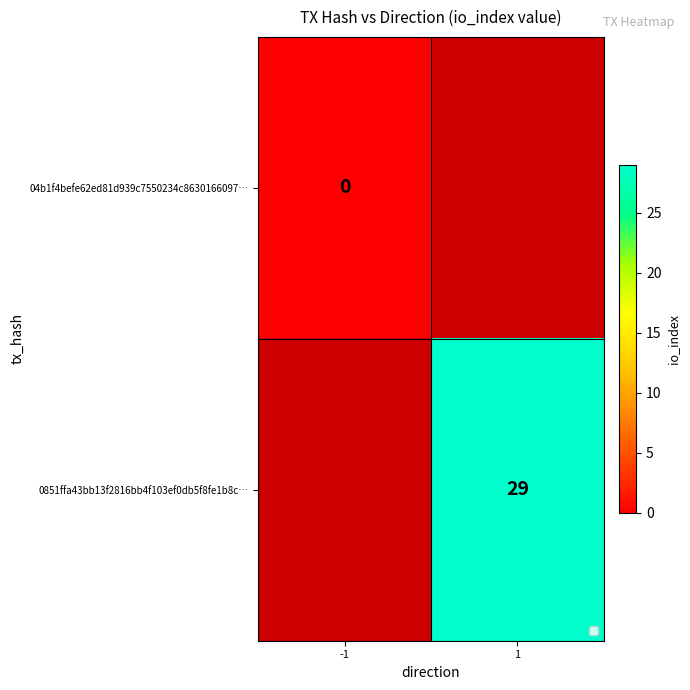

Is it true that 0851ffa43bb13f2816bb4f103ef0db5f8fe1b8c… equals 29 at 1?

True